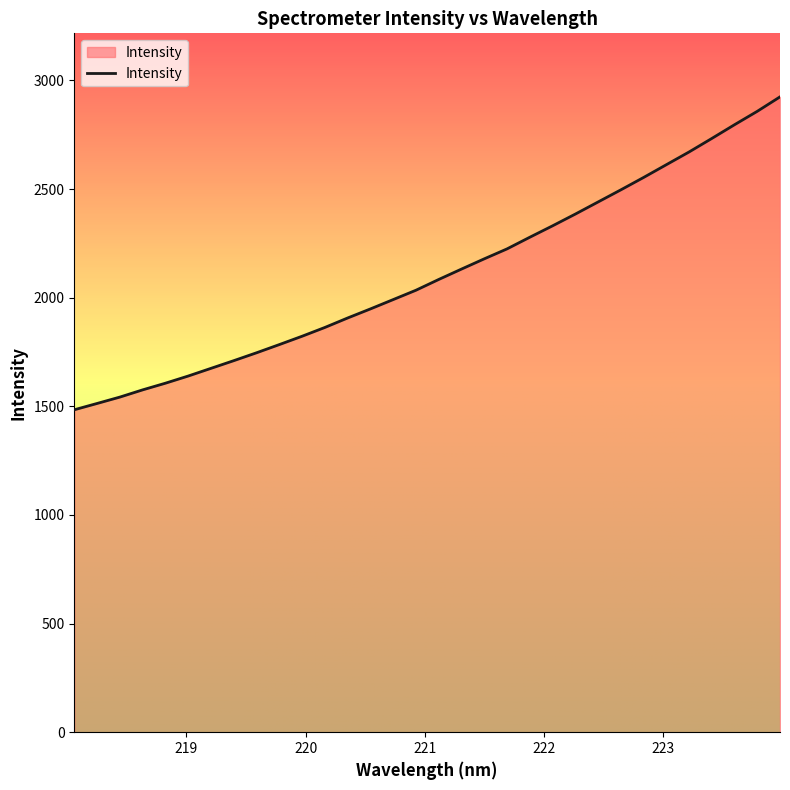

What is the maximum value shown in the chart?

2924.2